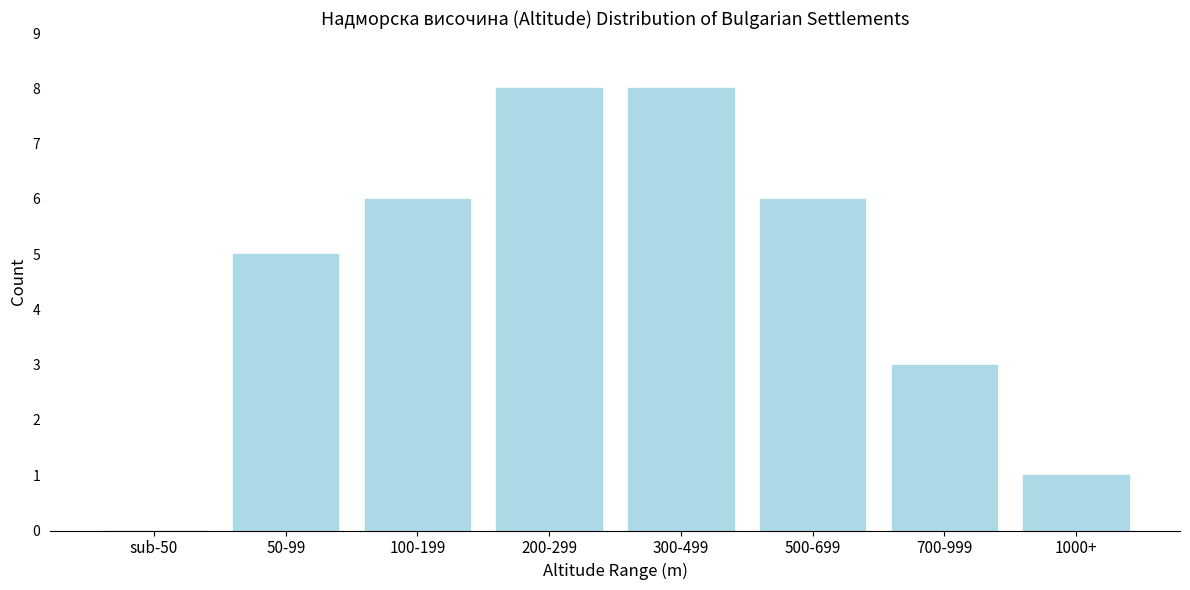

Reading right to left, extract all data points from this chart.

1000+=1	700-999=3	500-699=6	300-499=8	200-299=8	100-199=6	50-99=5	sub-50=0